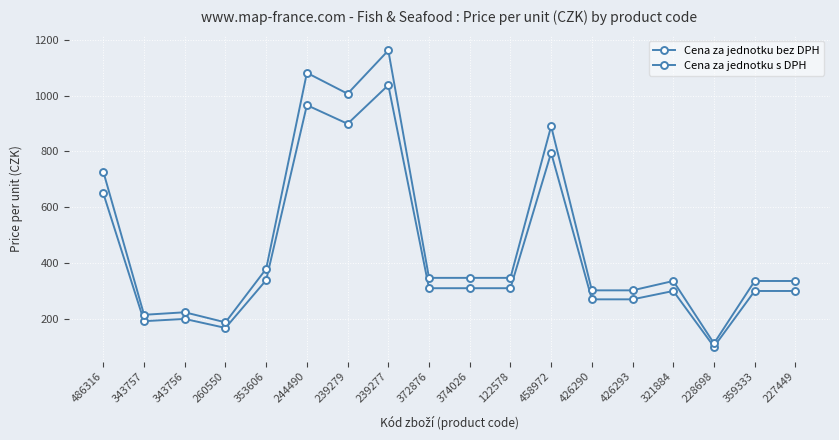

True or false: Cena za jednotku bez DPH and Cena za jednotku s DPH cross at least once.

False